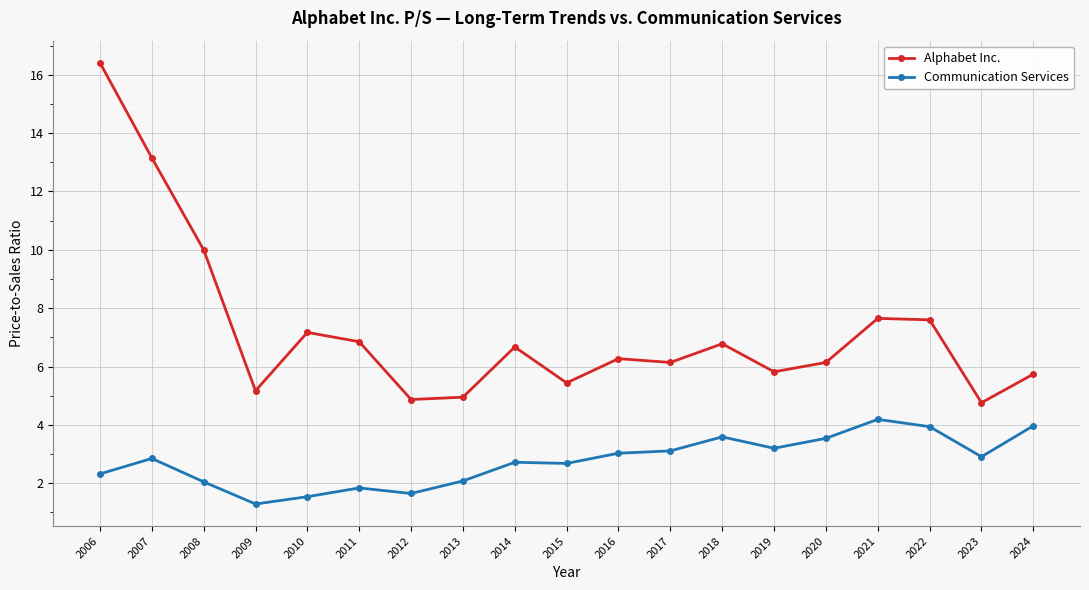

At which label is Alphabet Inc. closest to 10?

2008